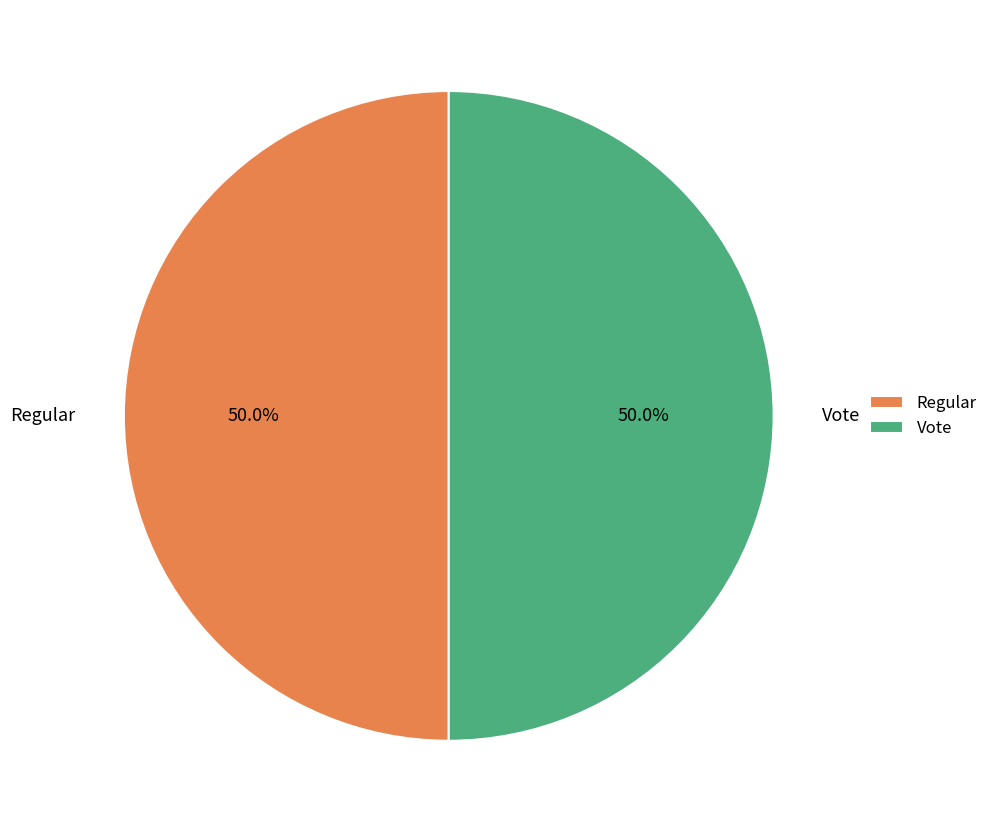

What is the ratio of the value at Regular to the value at Vote?

1.0